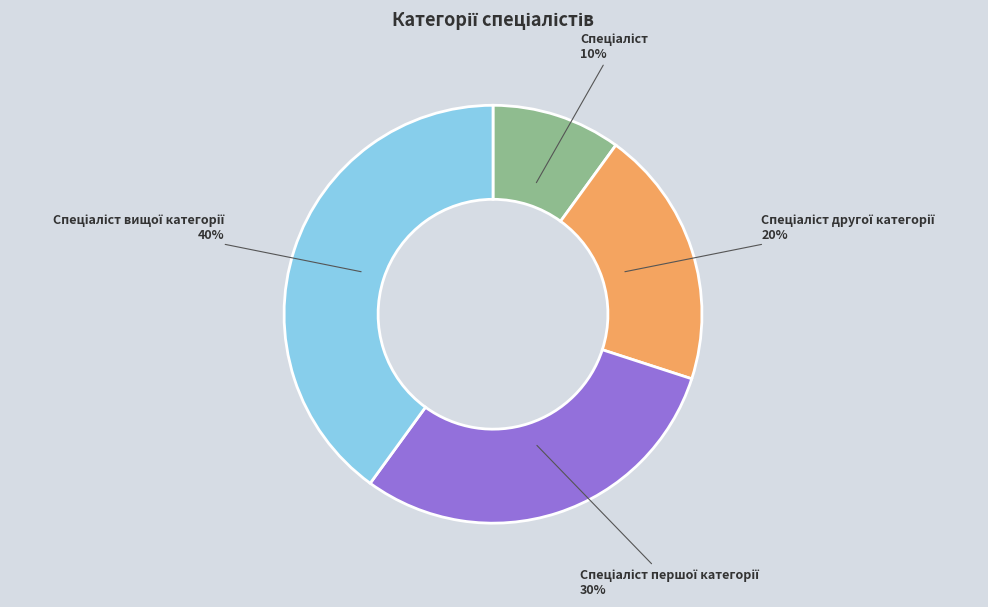

Count the number of slices in the pie.

4